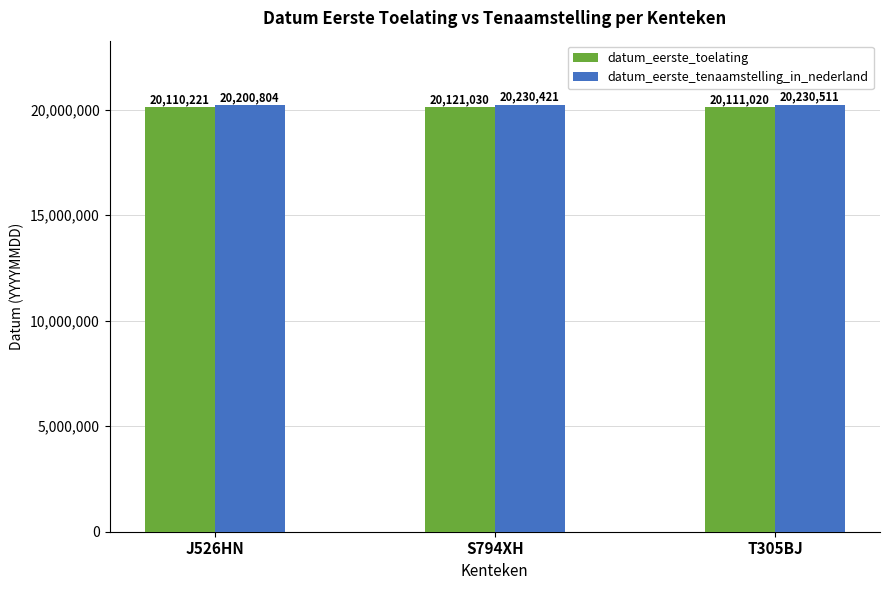

At how many categories does at least one series exceed 20190305?

3